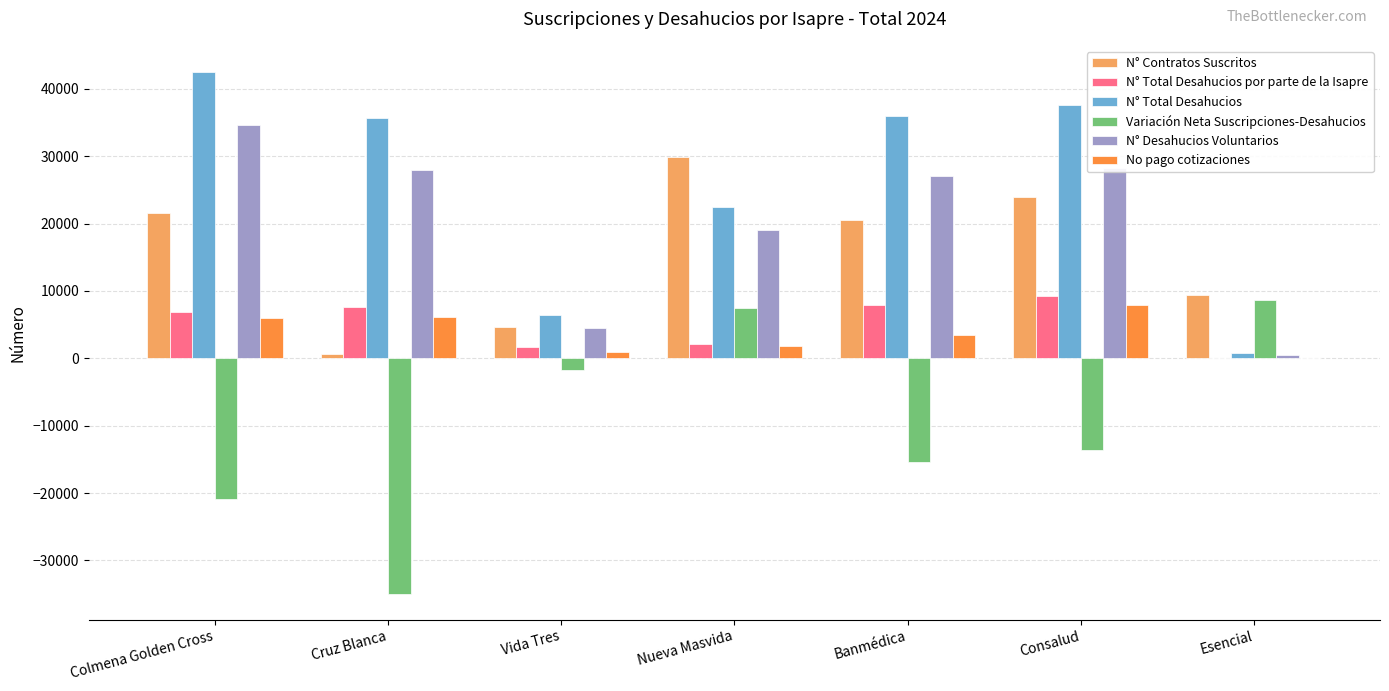

Where is Variación Neta Suscripciones-Desahucios nearest to the value -13106?

Consalud